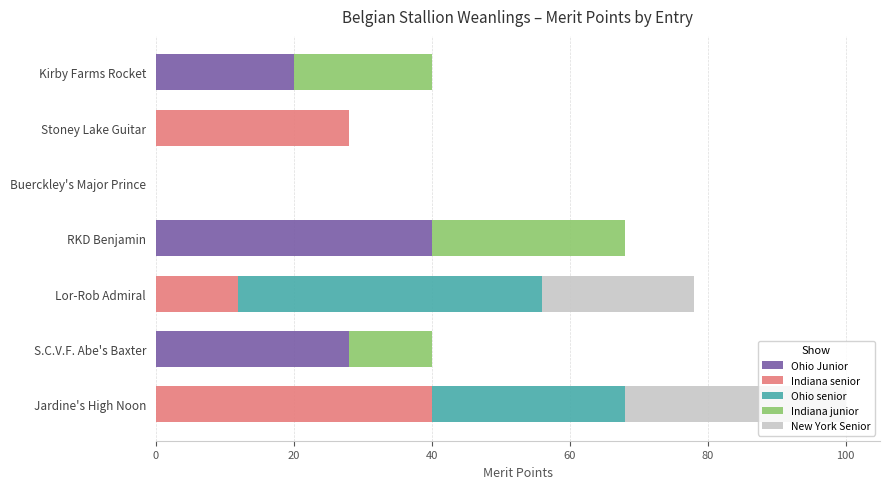

What are all the series names shown in the legend?

Ohio Junior, Indiana senior, Ohio senior, Indiana junior, New York Senior